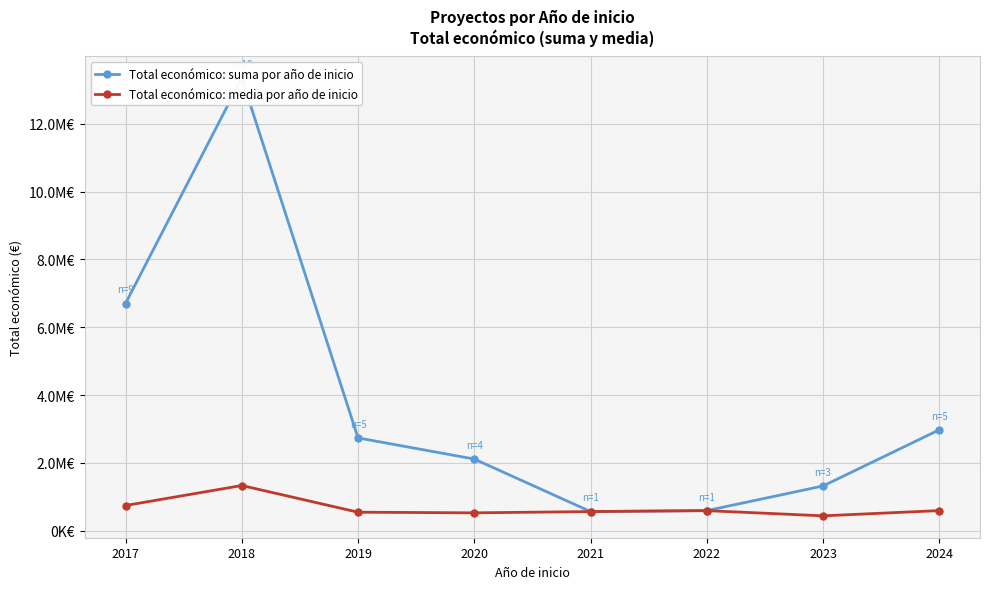

True or false: Total económico: suma por año de inicio and Total económico: media por año de inicio intersect in this chart.

False